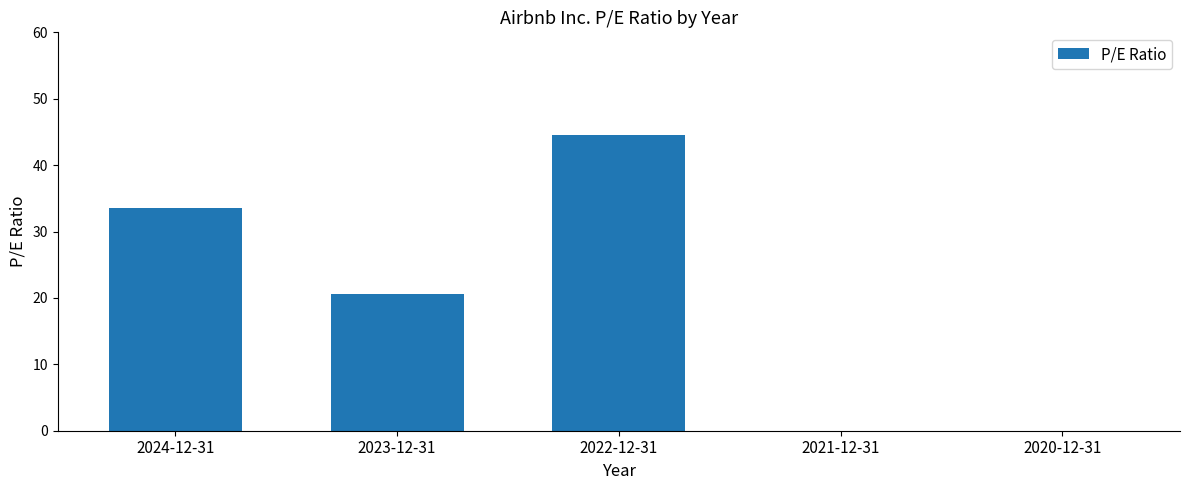

What is the sum of all values?

98.7